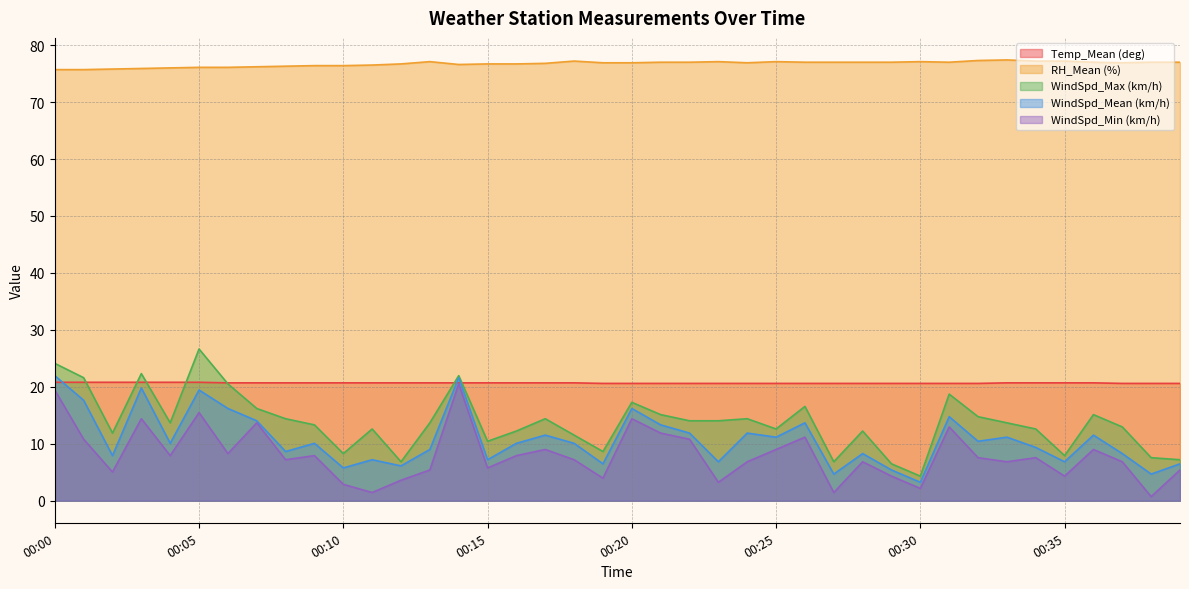

How many lines are shown in the chart?

5